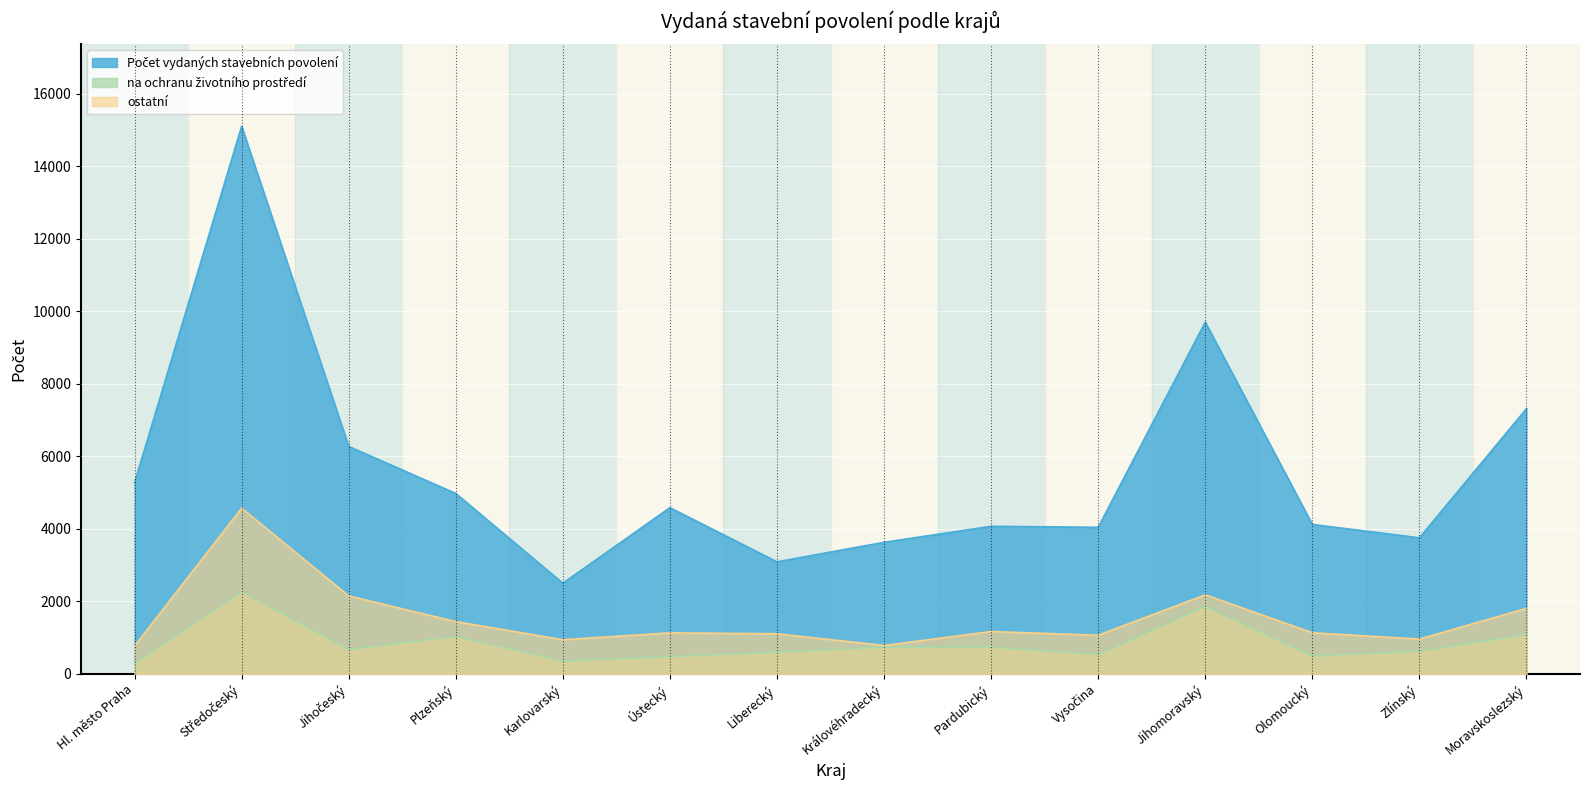

What is the difference between the second highest and minimum values in the ostatní series?

1411